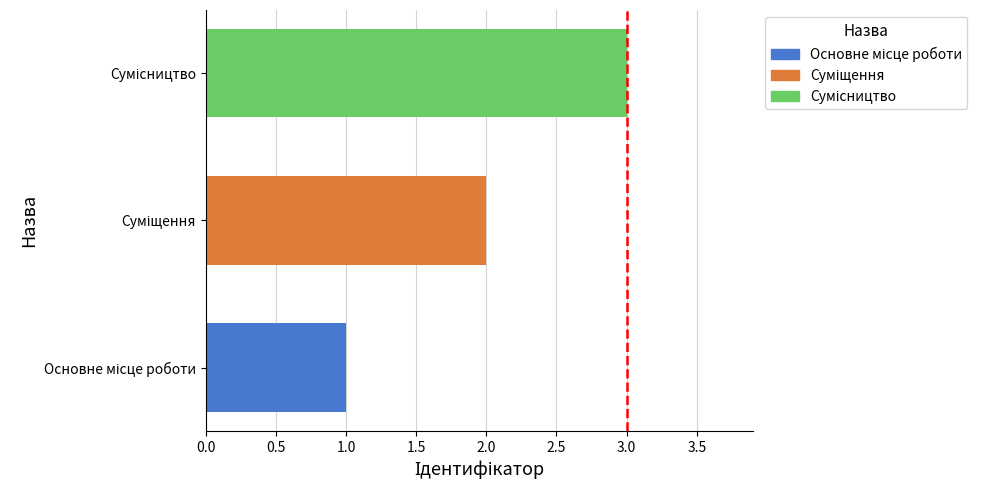

What is the maximum value shown in the chart?

3